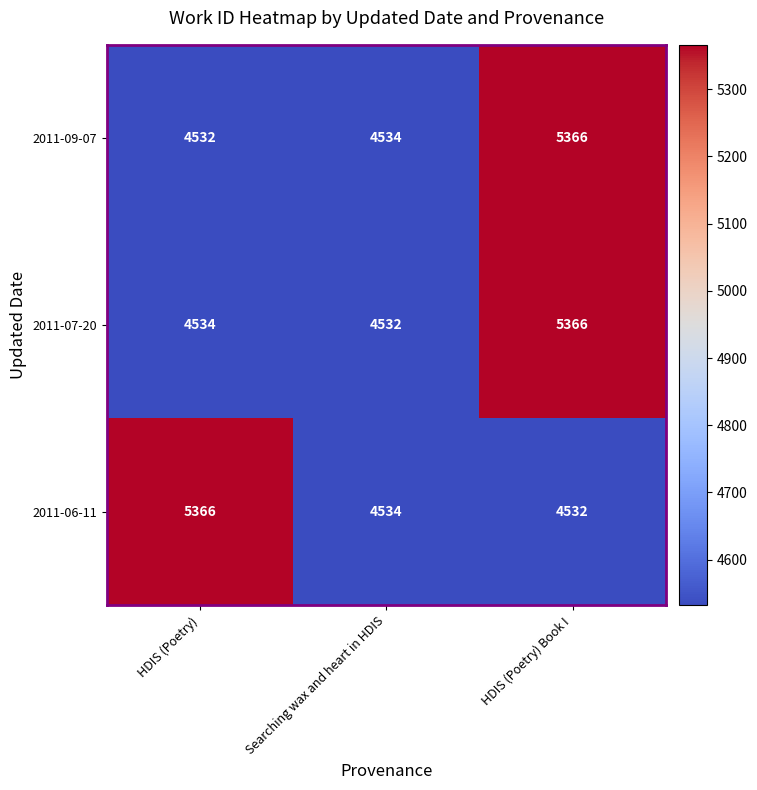

The value of 2011-09-07 at HDIS (Poetry) Book I is 5366. True or false?

True